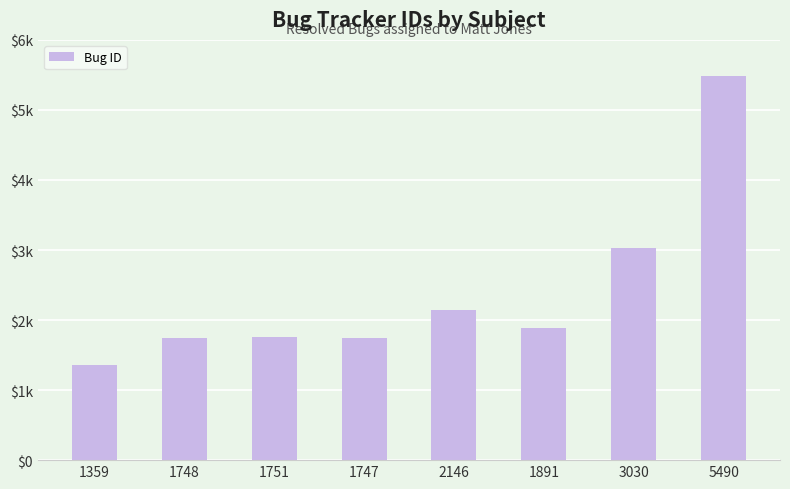

What is the label of the 6th bar from the right?

1751